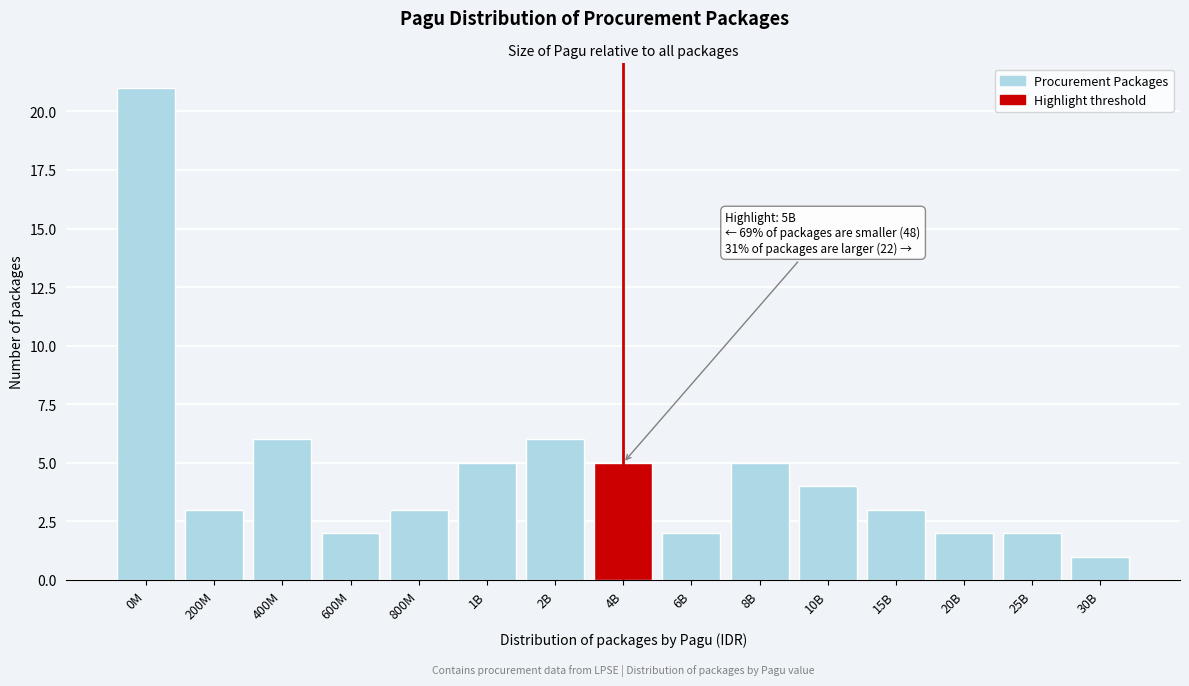

Reading left to right, what are all the values shown in this chart?

21	3	6	2	3	5	6	5	2	5	4	3	2	2	1